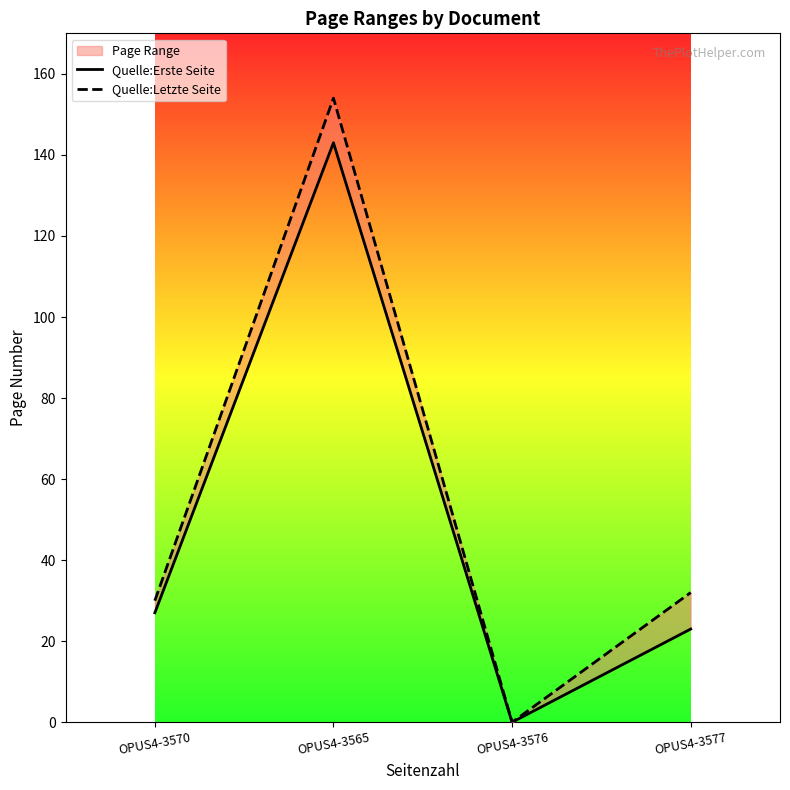

Reading left to right, extract all data points from this chart.

Quelle:Erste Seite: OPUS4-3570=27	OPUS4-3565=143	OPUS4-3576=0	OPUS4-3577=23
Quelle:Letzte Seite: OPUS4-3570=30	OPUS4-3565=154	OPUS4-3576=0	OPUS4-3577=32